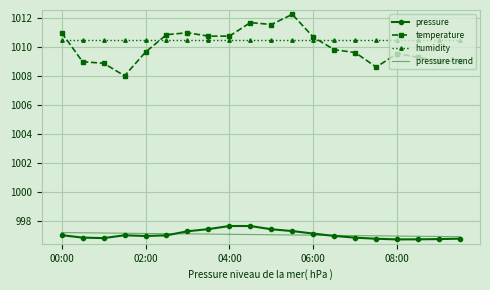

True or false: pressure and temperature intersect in this chart.

False